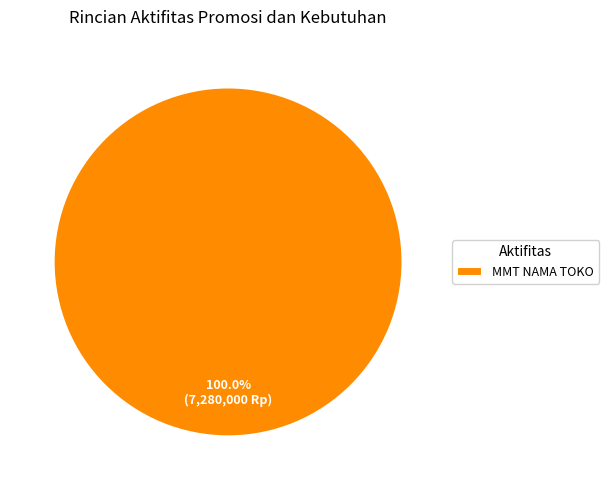

How many segments does this pie chart have?

1